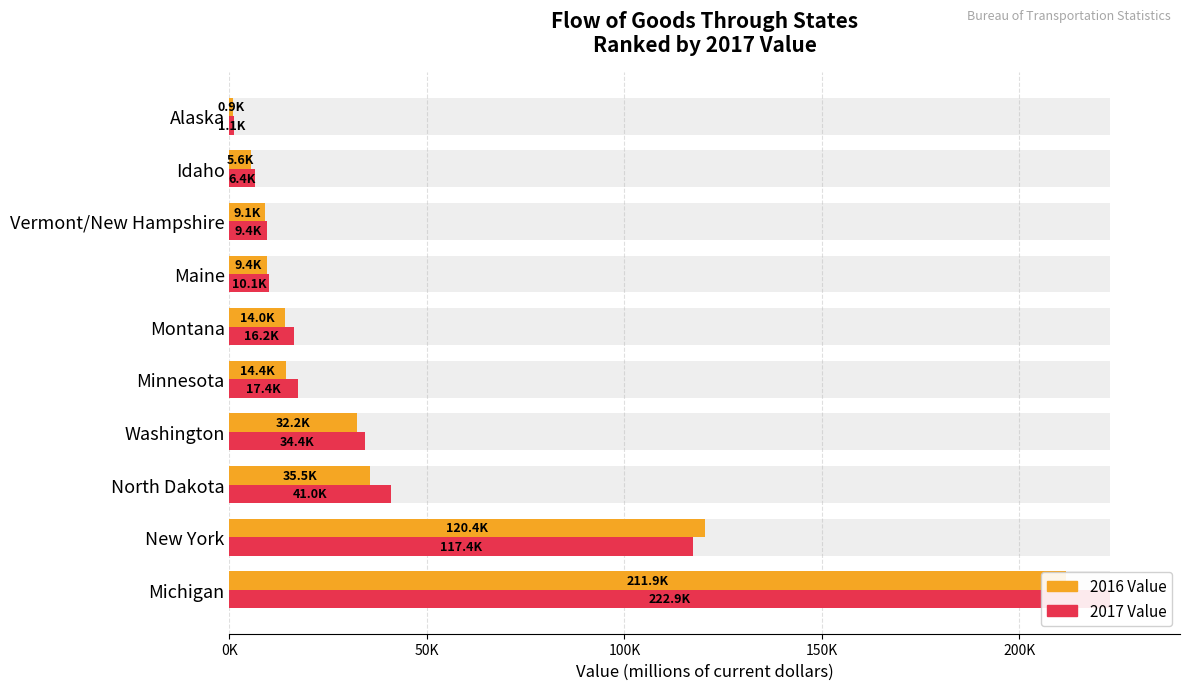

What are all the series names shown in the legend?

2016 Value, 2017 Value